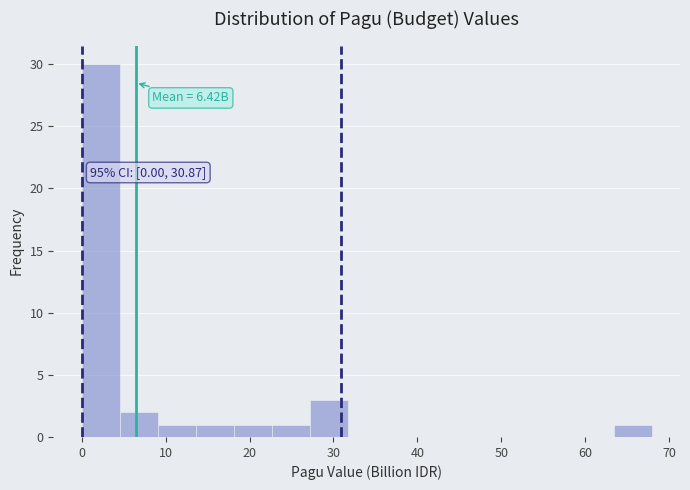

Which range on the x-axis has the tallest bar?

0 to 5